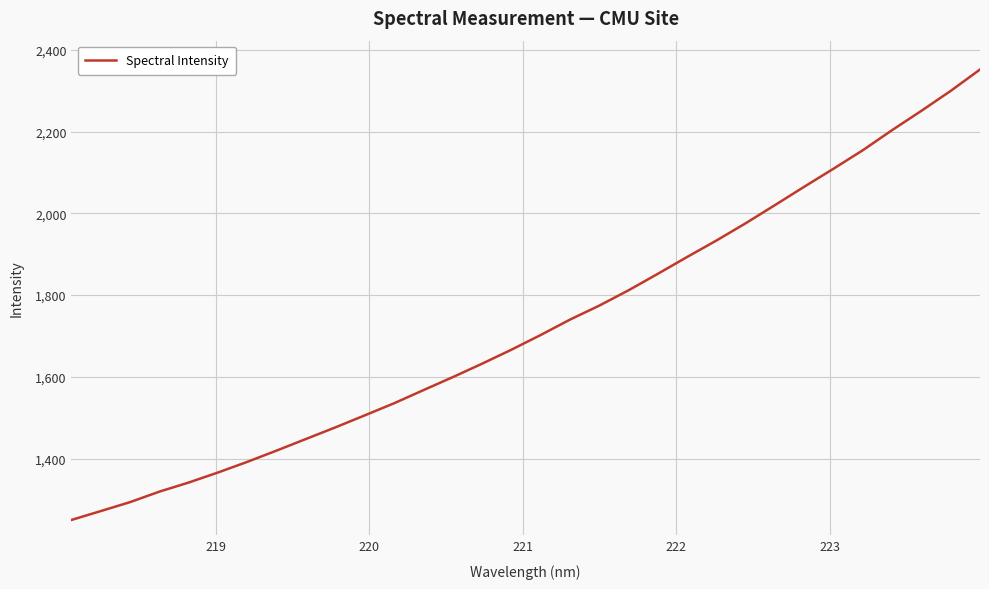

What is the difference between the maximum and minimum values?

1101.9